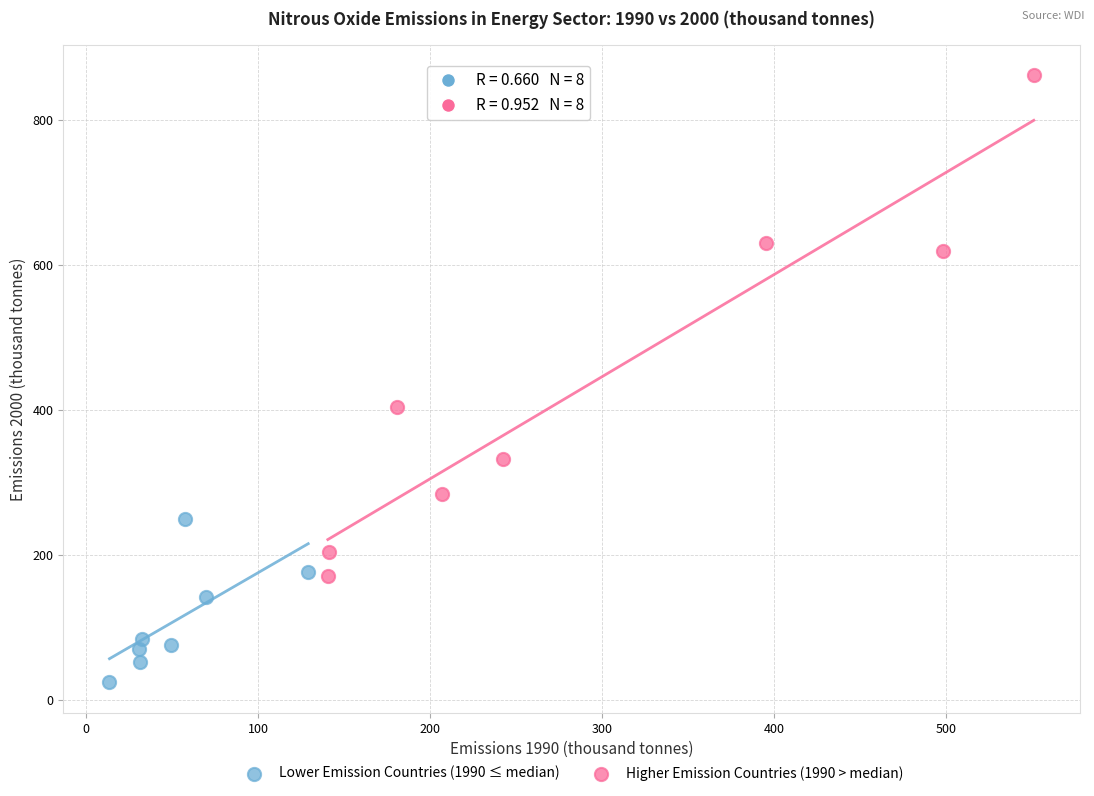

Which series contains the lowest Y value?

Lower Emission Countries (1990 ≤ median)